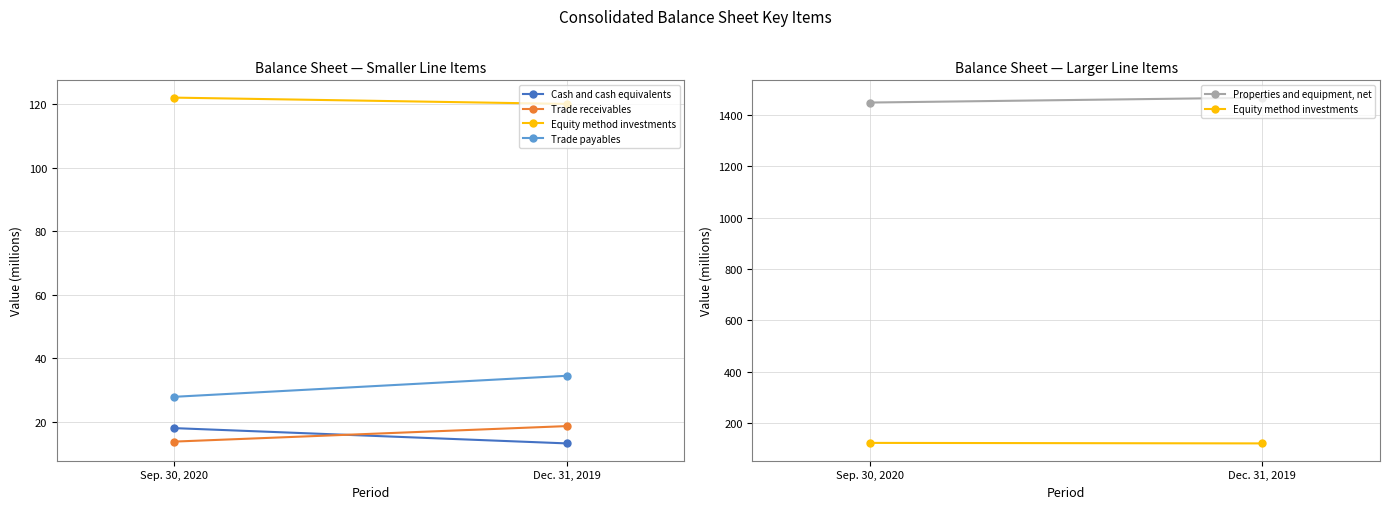

Reading left to right, what are all the values shown in this chart?

Cash and cash equivalents: 18.1	13.3
Trade receivables: 13.9	18.7
Equity method investments: 122.0	120.1
Trade payables: 27.9	34.6
Properties and equipment, net: 1447.9	1467.1